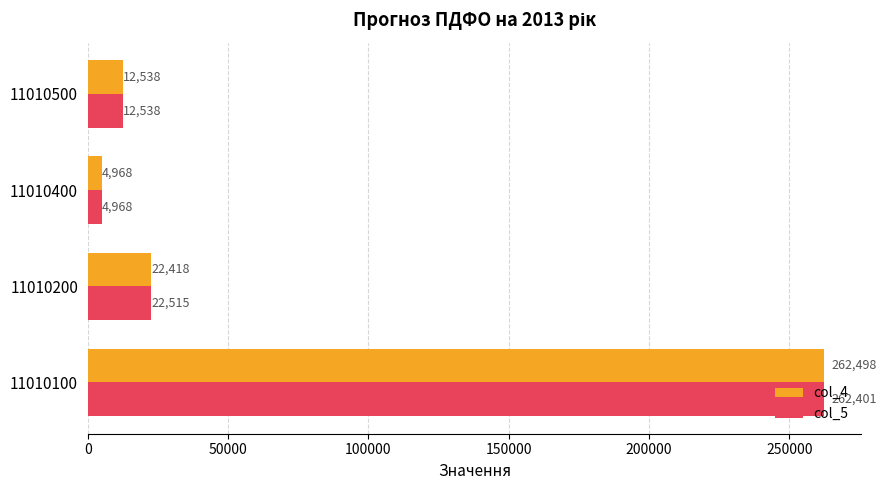

Which series has the widest spread of values?

col_4